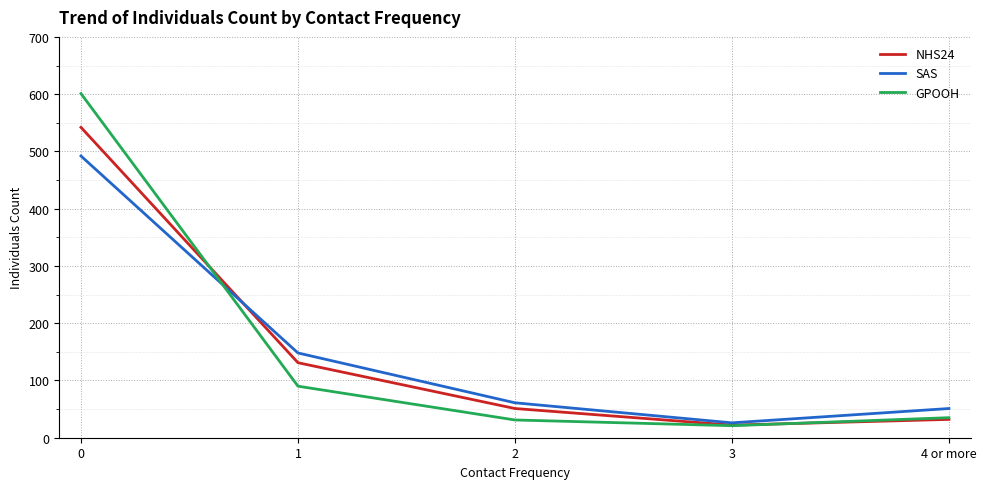

Which series changed the most between 2 and 4 or more?

NHS24